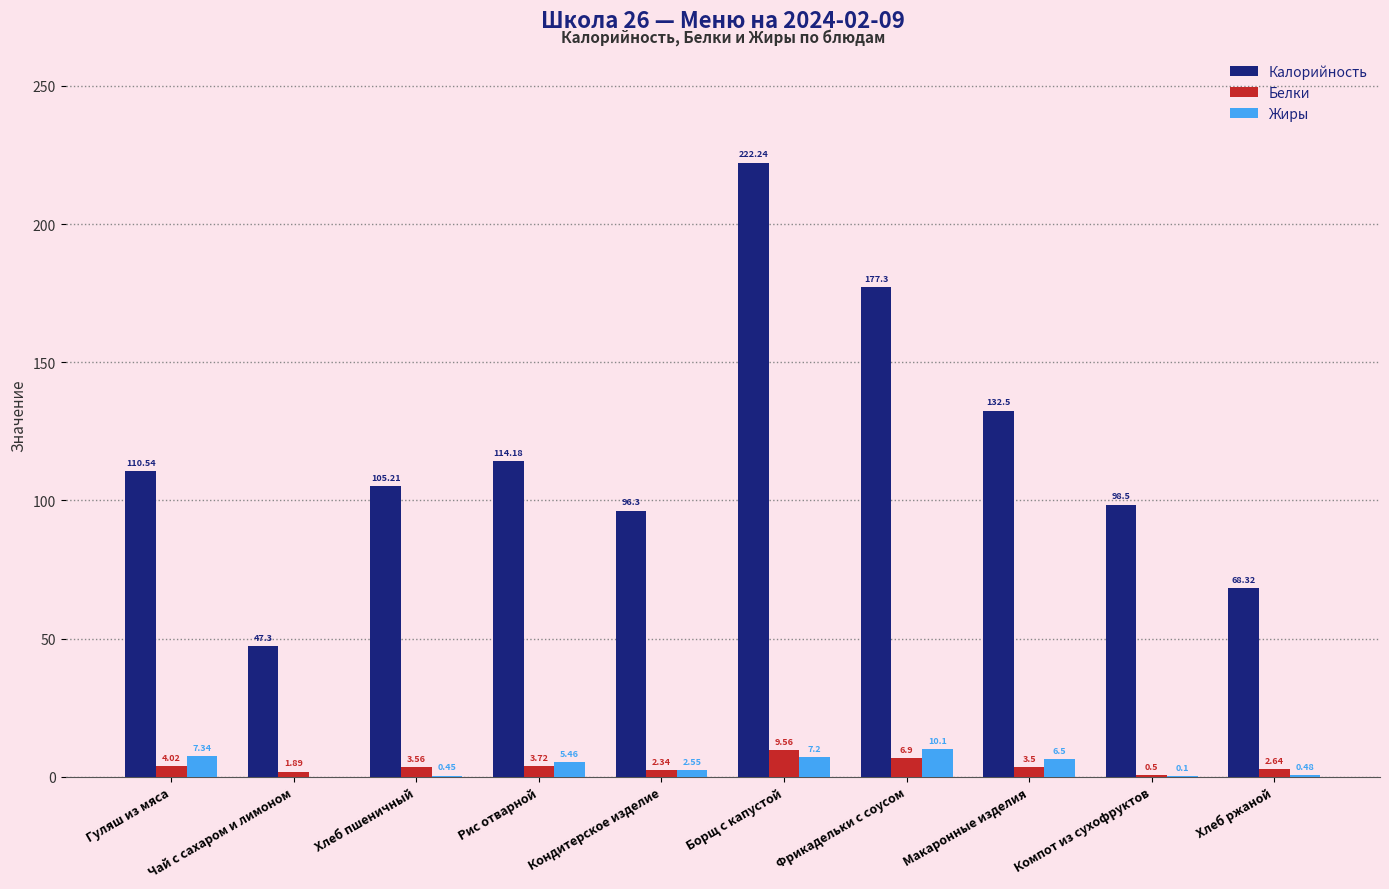

Between Рис отварной and Компот из сухофруктов, which series saw the biggest shift?

Калорийность